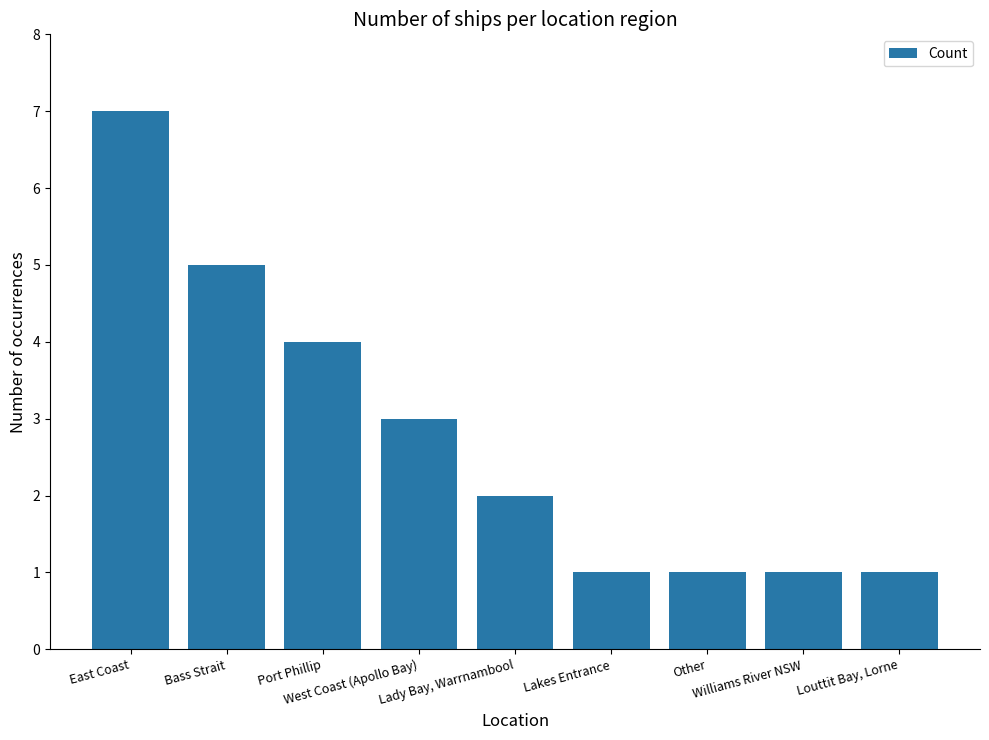

At which label is the value closest to 4?

Port Phillip